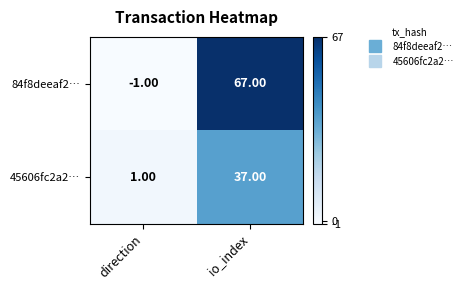

Which series has the largest range (max minus min)?

84f8deeaf2…